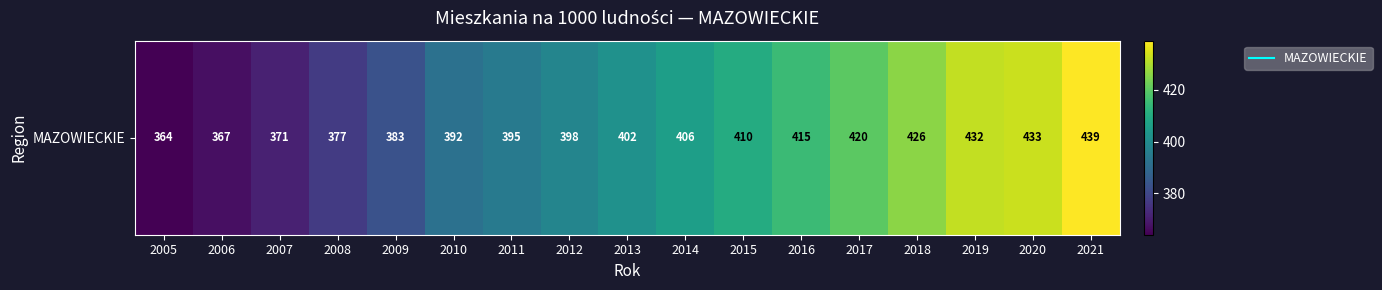

What is the sum of the values at 2018 and 2009?

809